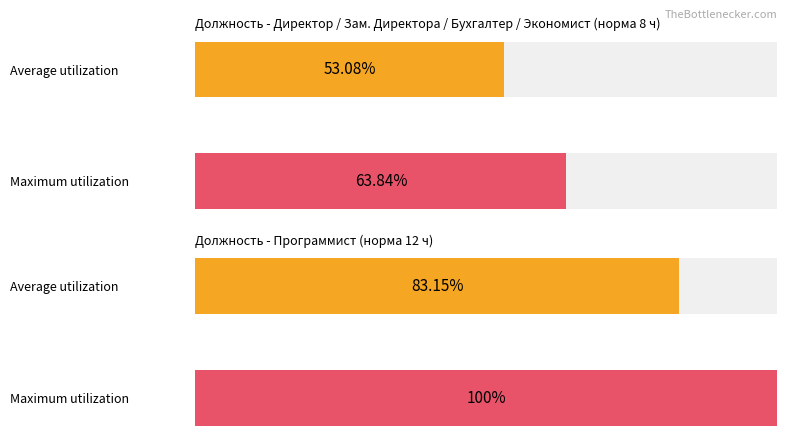

What are all the series names shown in the legend?

Average utilization, Maximum utilization